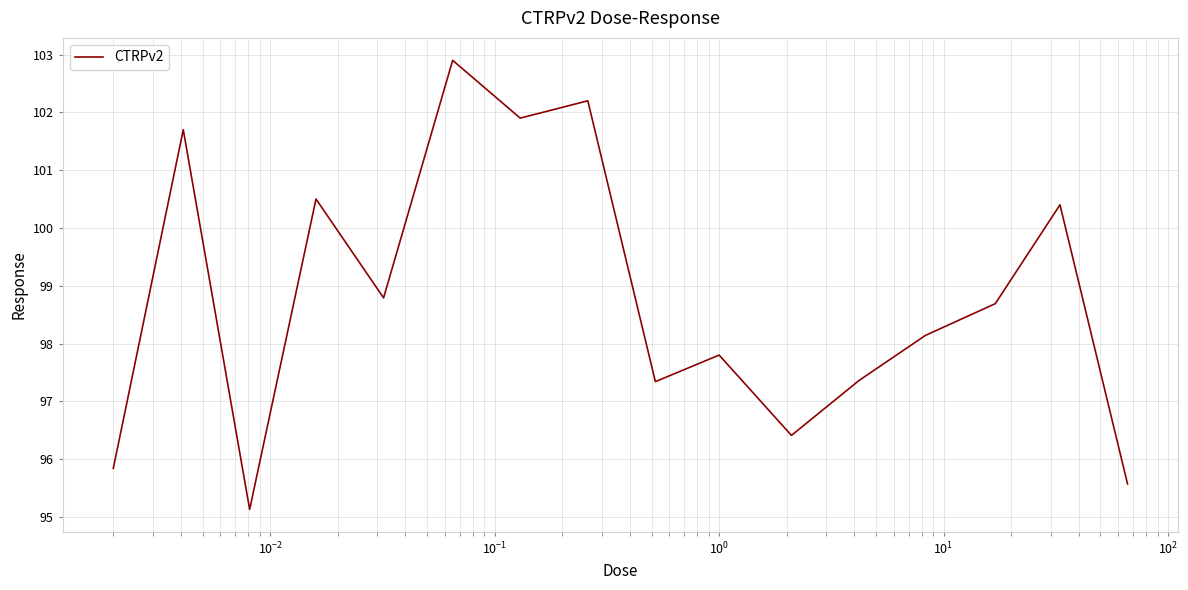

What is the difference between the maximum and minimum values?

7.8